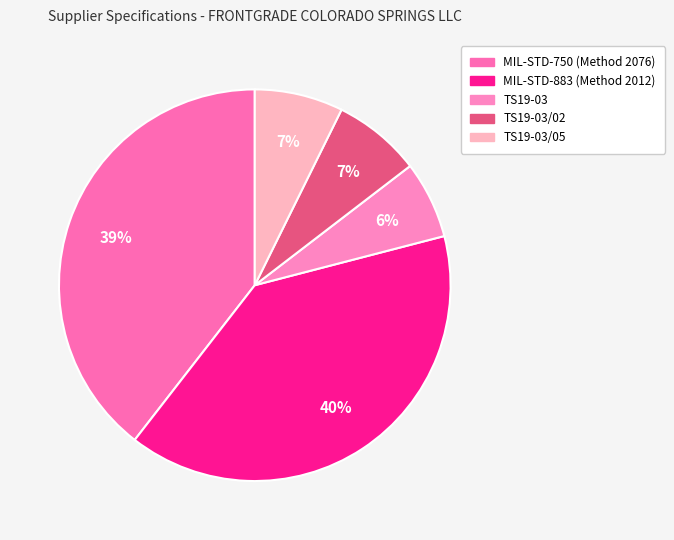

How many slices are in this pie chart?

5